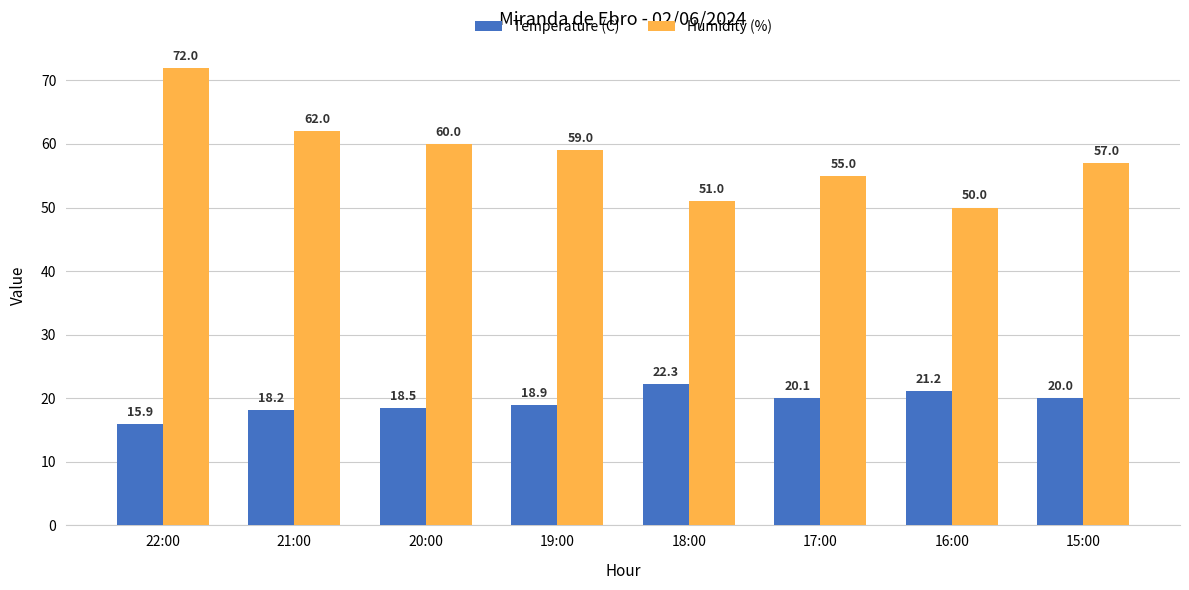

The Humidity (%) series shows 28.8 at 19:00. True or false?

False